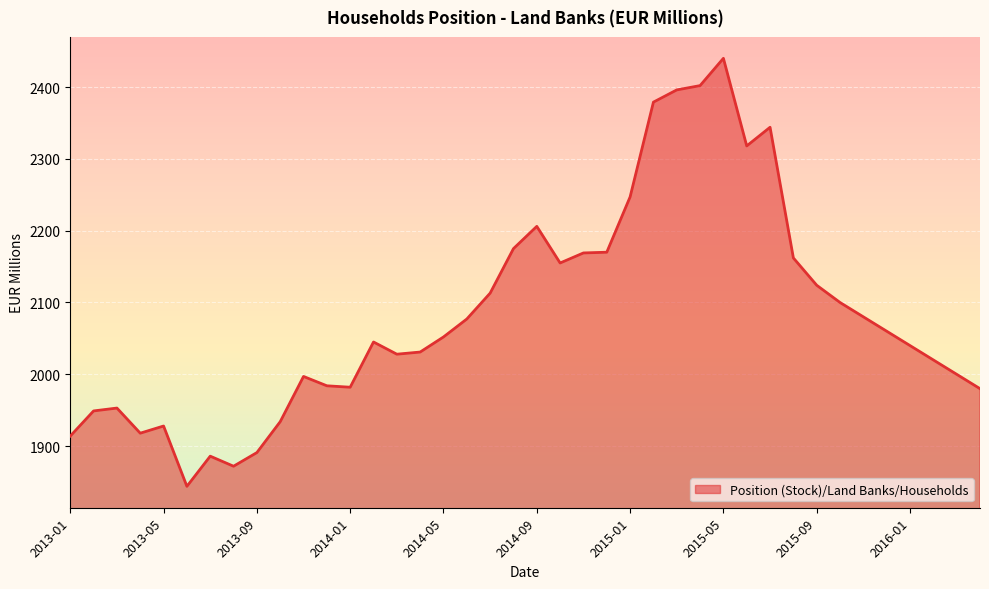

What is the greatest value displayed?

2440